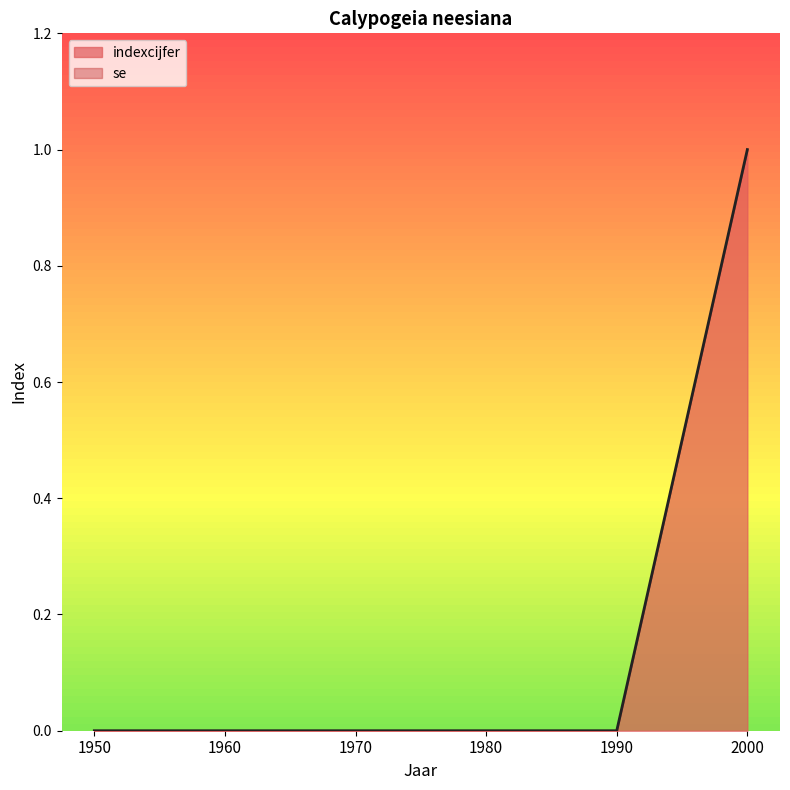

Is it true that the value at 2000 is 1?

False